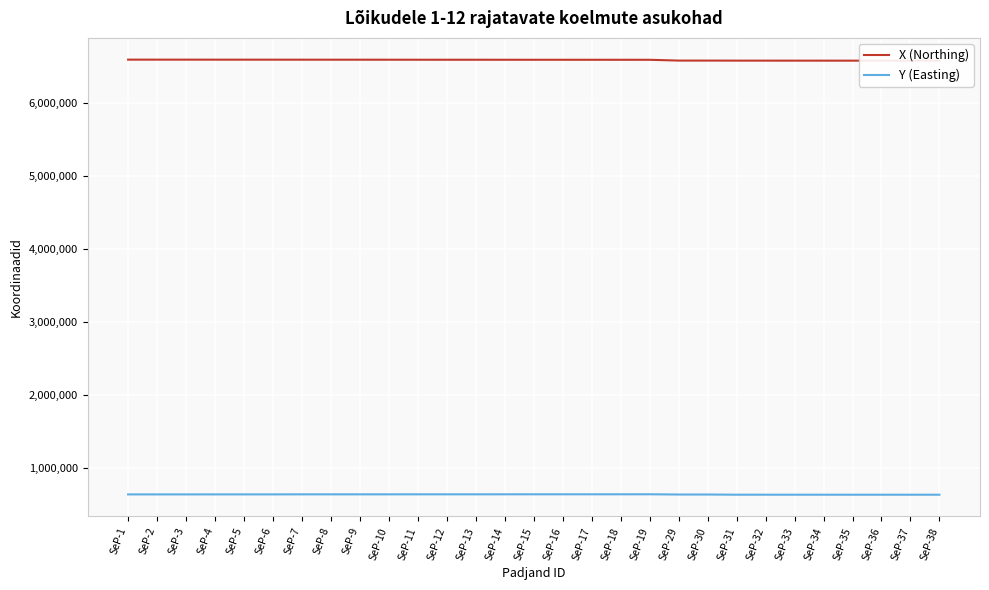

Which series has the largest total across all categories?

X (Northing)